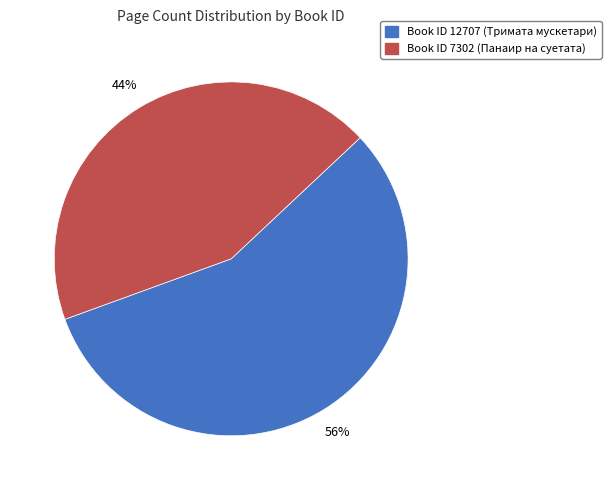

Is there a majority slice in this chart?

Yes